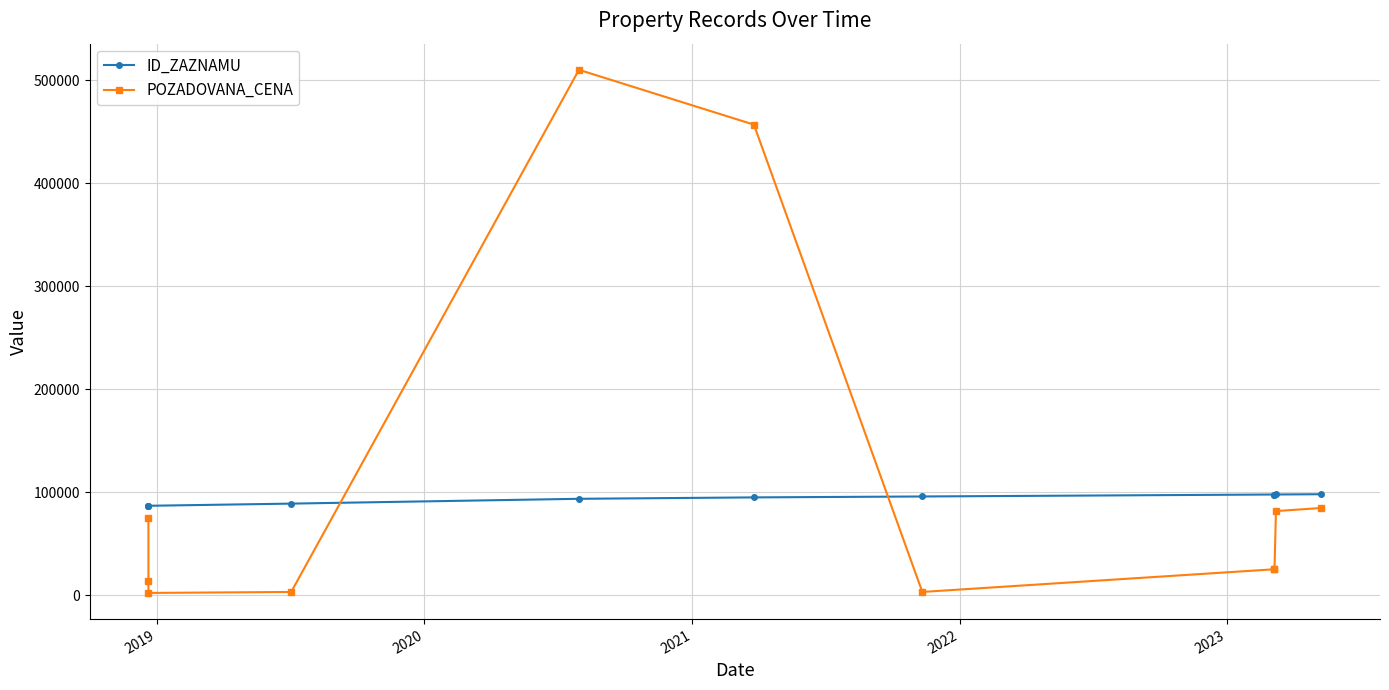

What is the total value across all series at 2022?

603423